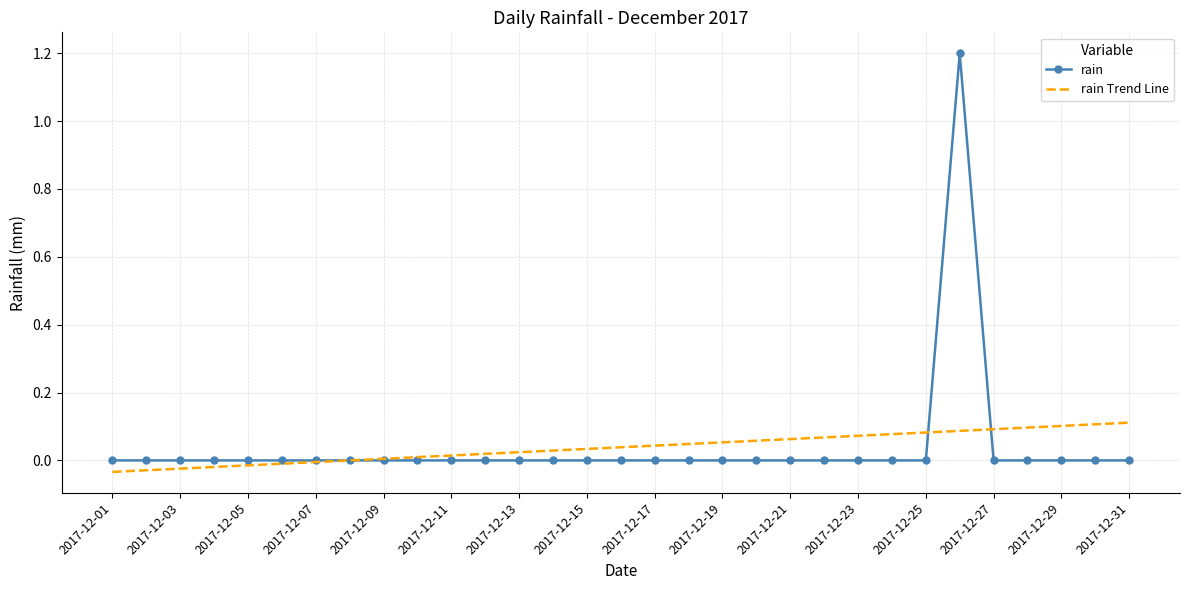

List the series in order of their peak value, lowest first.

rain Trend Line, rain